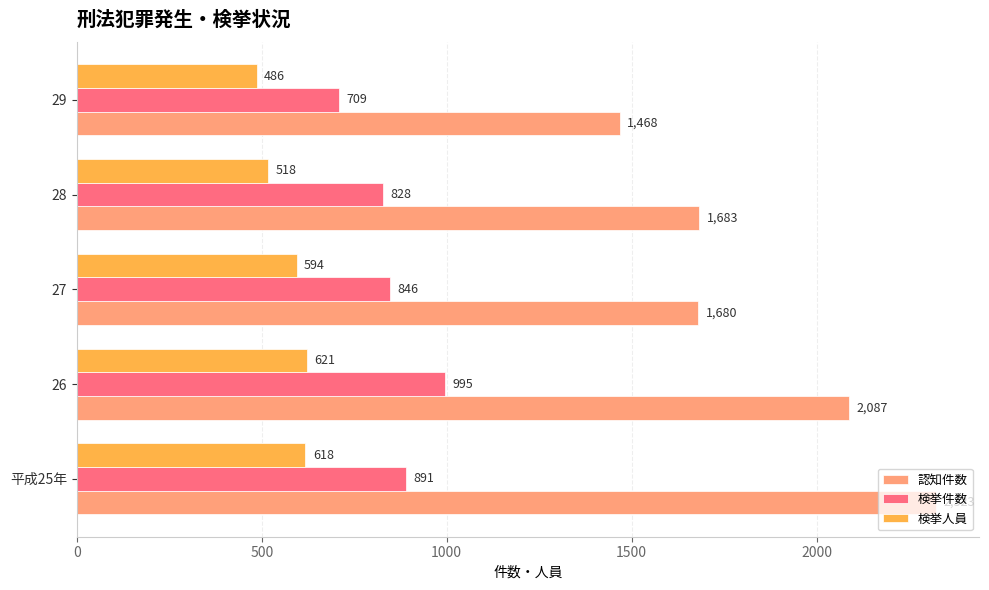

List the labels in order of 認知件数 value, largest first.

平成25年, 26, 28, 27, 29